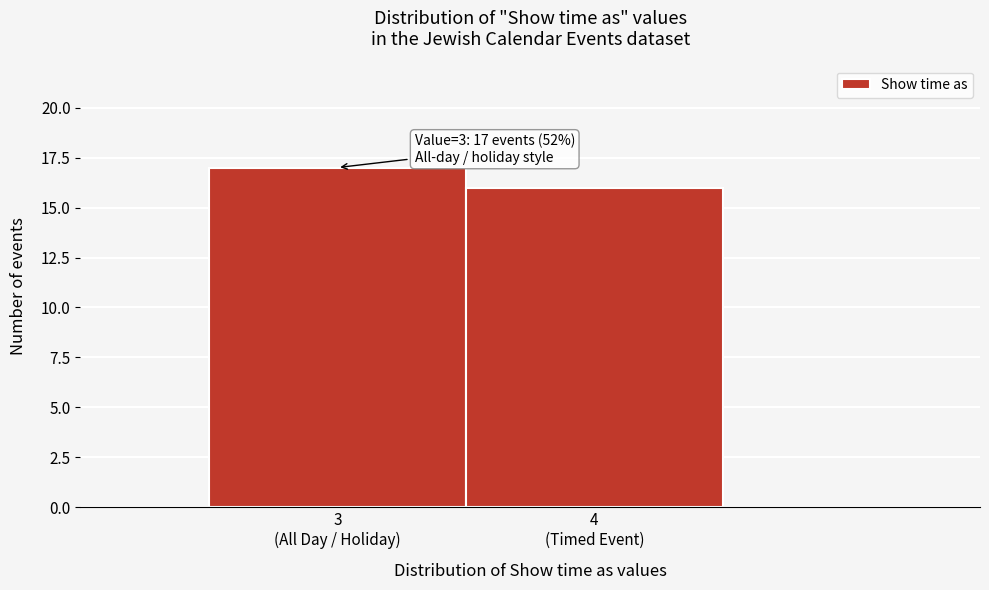

Reading left to right, extract all data points from this chart.

17	16